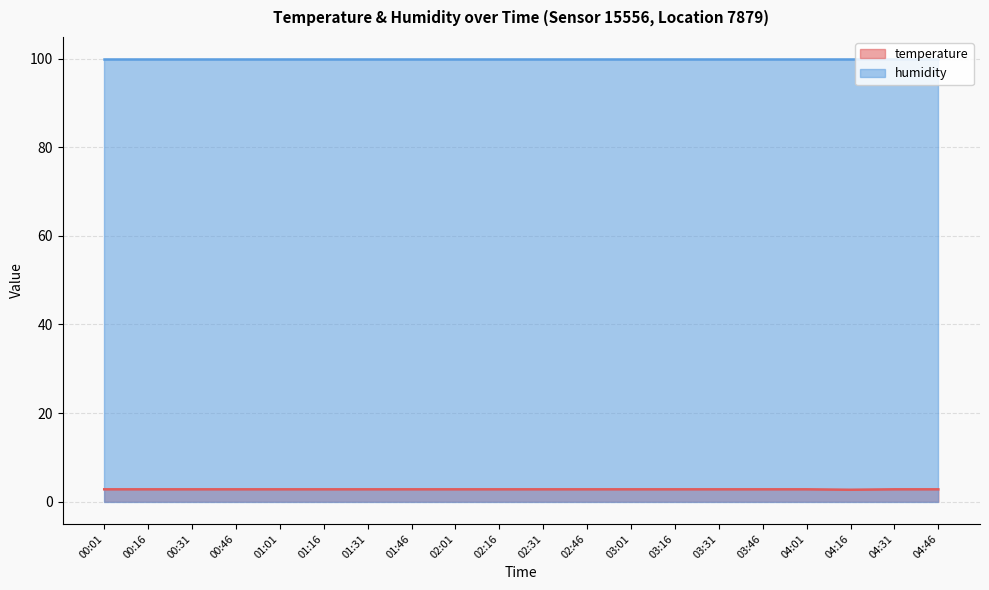

How many values are between 2 and 3?

20